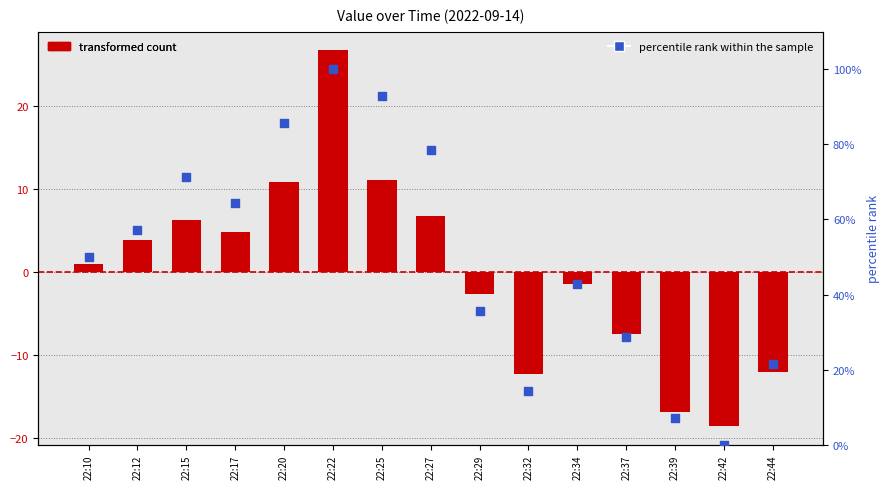

What are all the series names shown in the legend?

transformed count, percentile rank within the sample